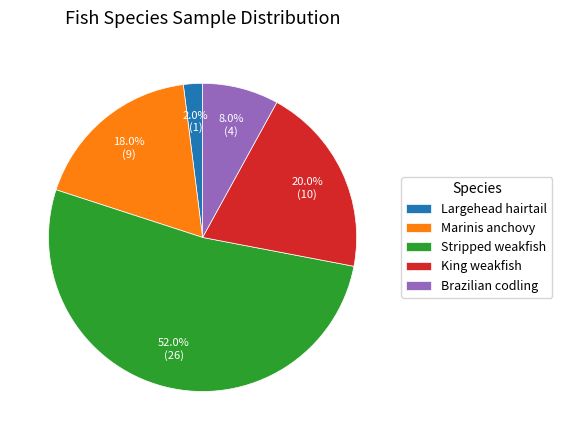

Is it true that Largehead hairtail is 14% of the pie?

False